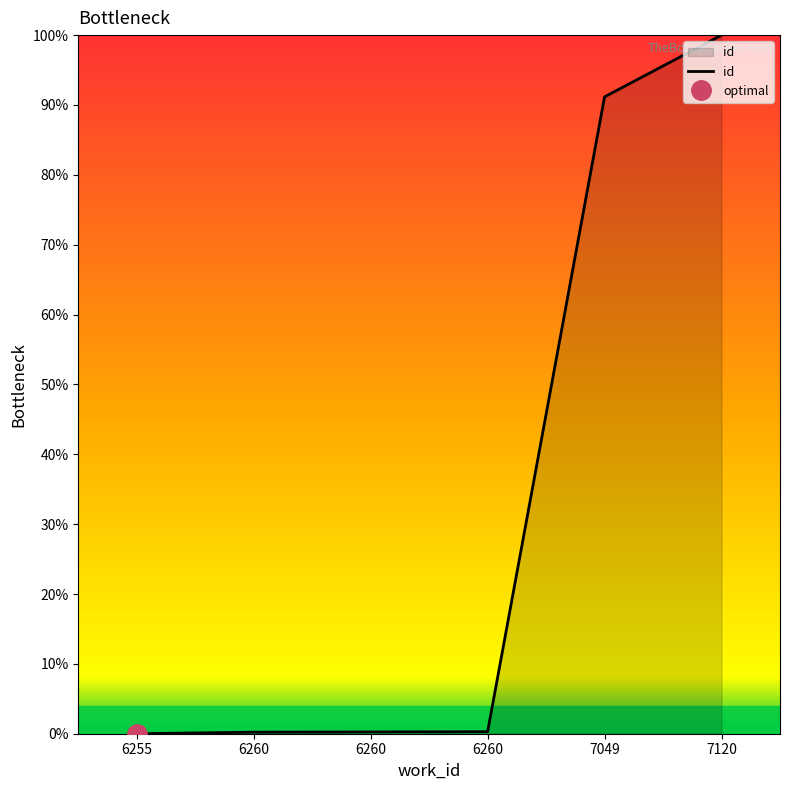

What is the difference between the second highest and second lowest values?

90.9